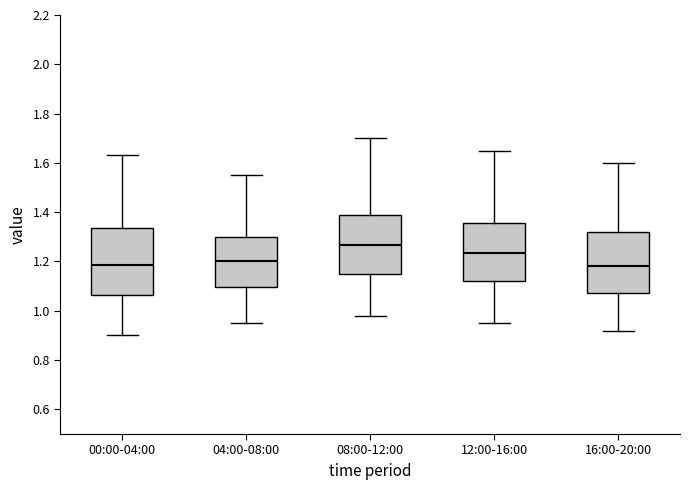

Which box has the highest median line?

08:00-12:00